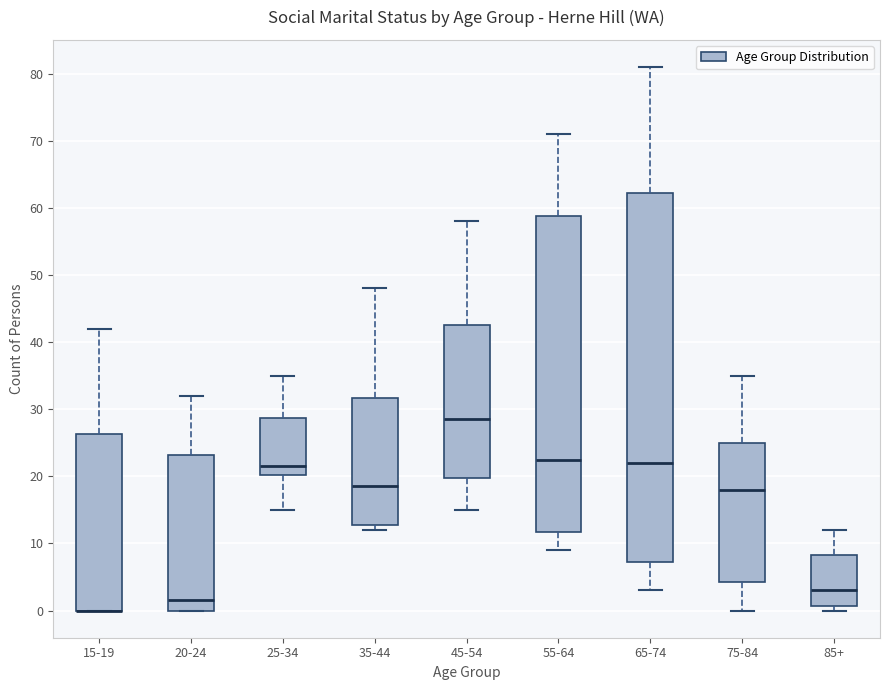

Reading left to right, transcribe this box plot: for each box, give where its median line is, the range the box spans, and where its two whiskers end, as read against the y-axis. The values are not printed on the chart, so give them approximately, as read against the axis.

15-19: median 0 (drawn on the box's lower edge), box 0 to 26, whiskers 0 to 42
20-24: median 2, box 0 to 23, whiskers 0 to 32
25-34: median 22, box 20 to 29, whiskers 15 to 35
35-44: median 19, box 13 to 32, whiskers 12 to 48
45-54: median 29, box 20 to 43, whiskers 15 to 58
55-64: median 23, box 12 to 59, whiskers 9 to 71
65-74: median 22, box 7 to 62, whiskers 3 to 81
75-84: median 18, box 4 to 25, whiskers 0 to 35
85+: median 3, box 1 to 8, whiskers 0 to 12